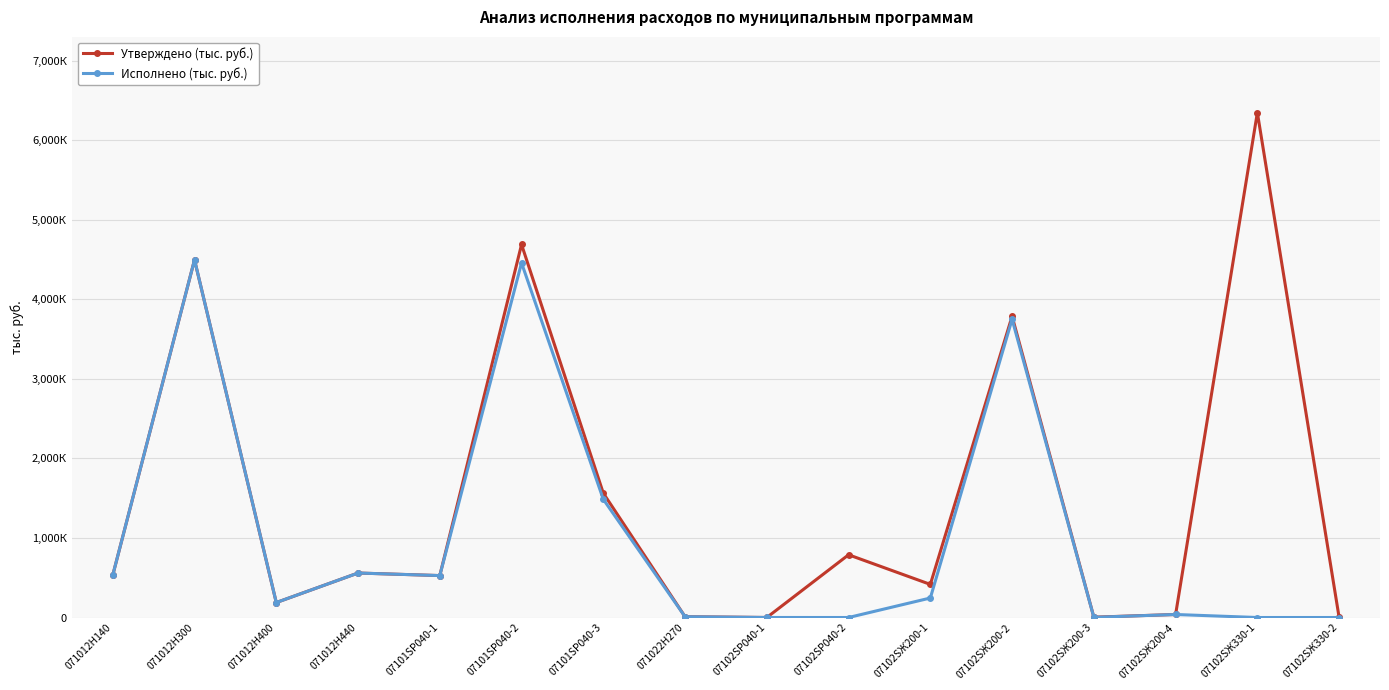

How many interior local peaks does the Исполнено (тыс. руб.) series have?

5